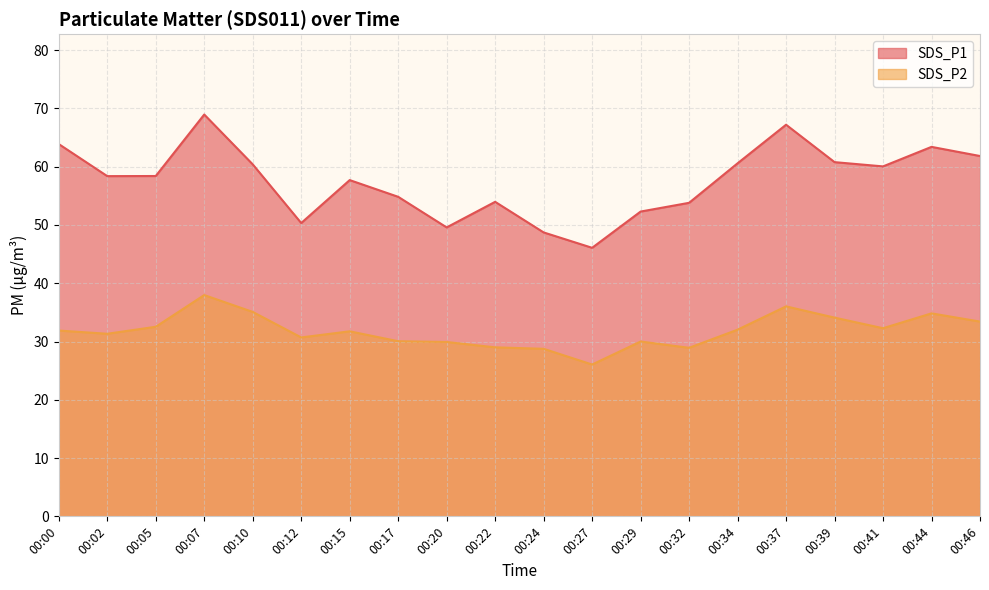

What is the value of the SDS_P1 point at the 7th from the left?

57.7